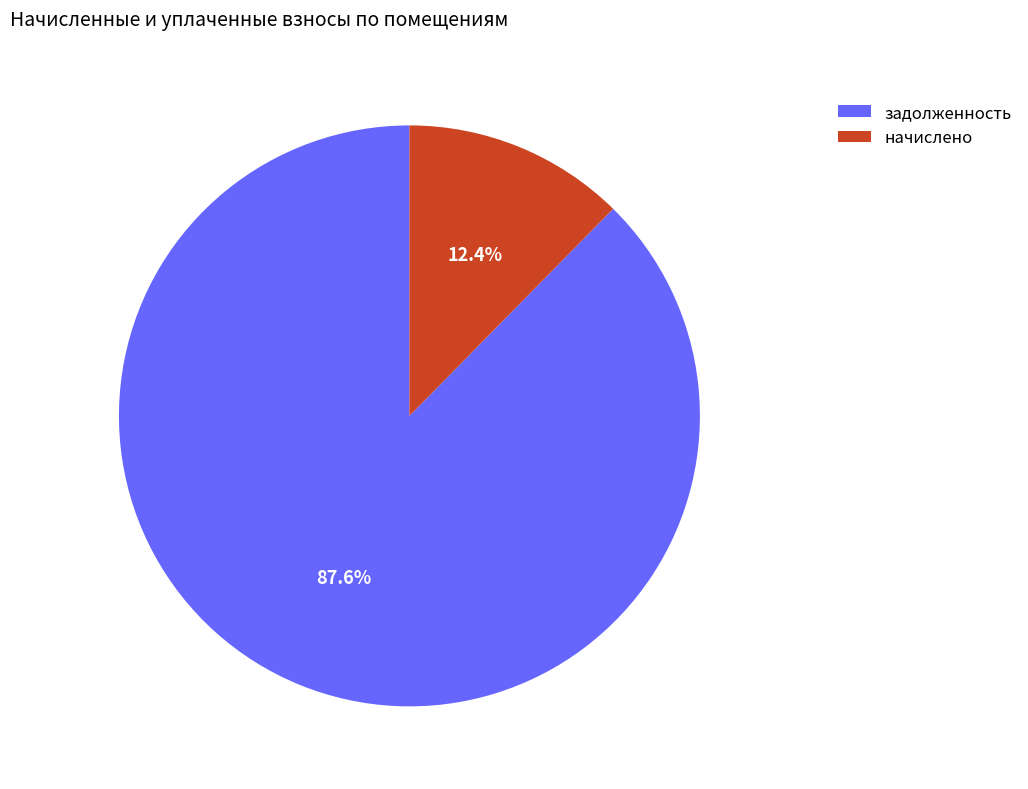

Count the number of slices in the pie.

2